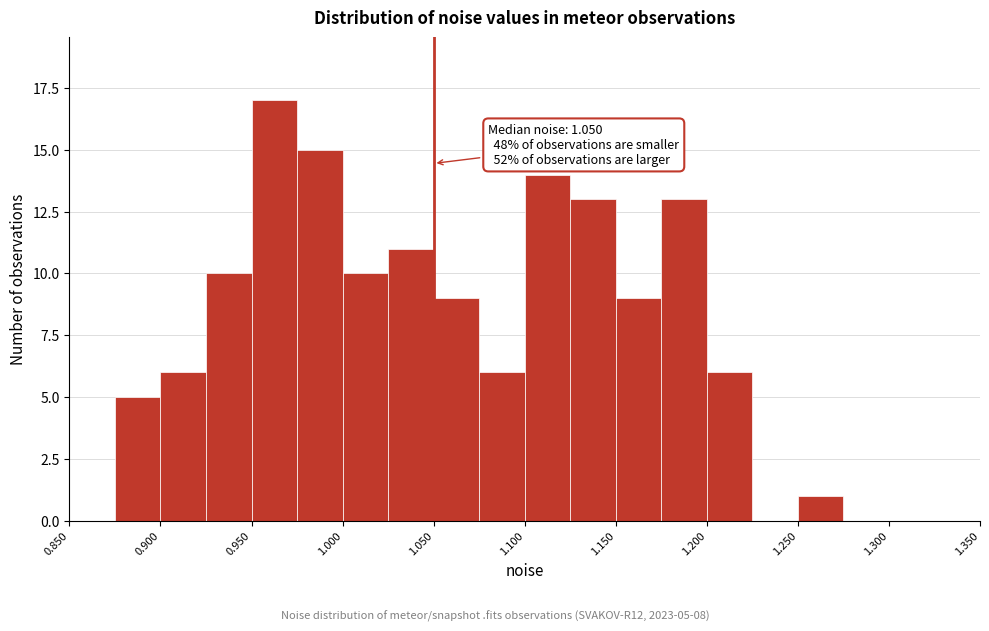

Over which range of the x-axis is the bar tallest?

0.950 to 0.975